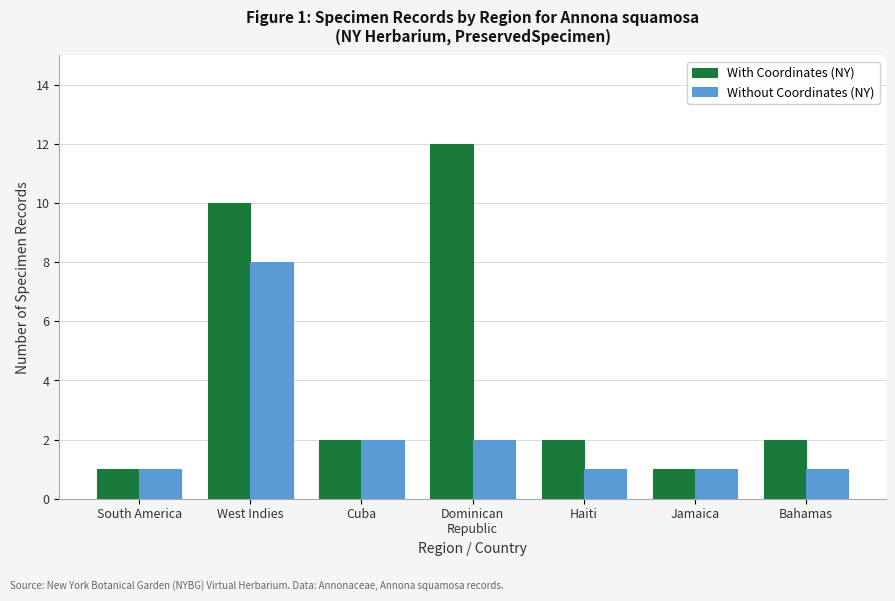

Rank the series by their maximum value, from highest to lowest.

With Coordinates (NY), Without Coordinates (NY)